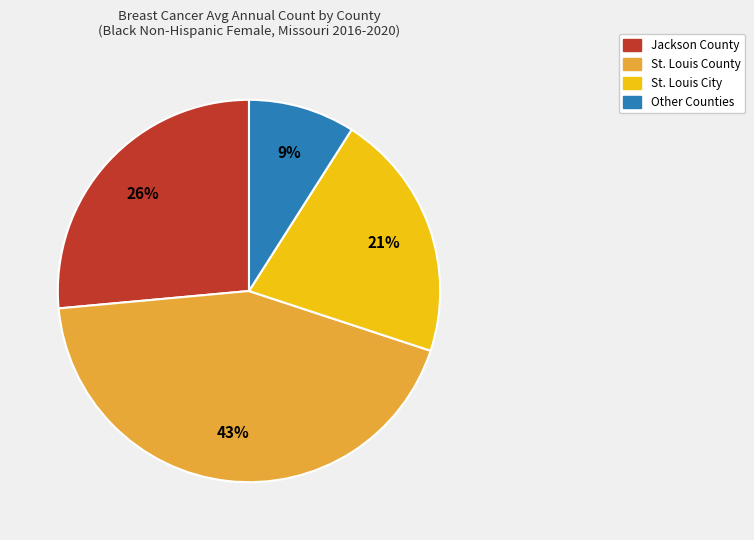

Does any single category account for the majority?

No